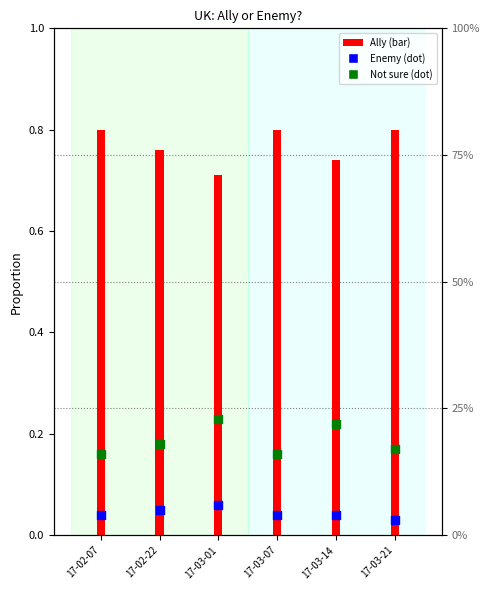

What are all the series names shown in the legend?

Ally, Enemy, Not sure